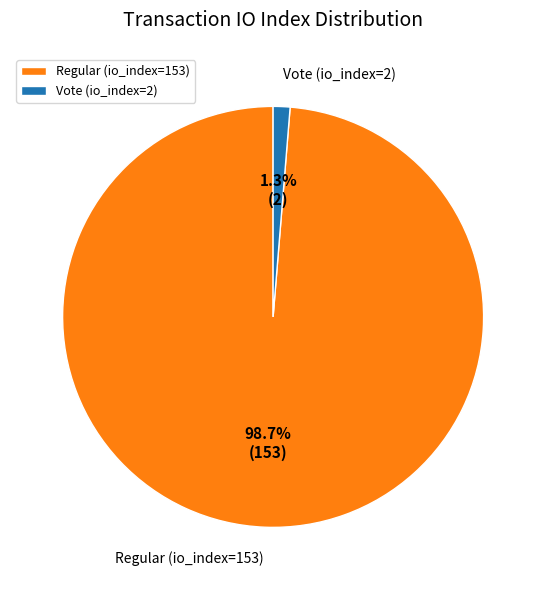

What is the total percentage of Regular (io_index=153) and Vote (io_index=2)?

100.0%